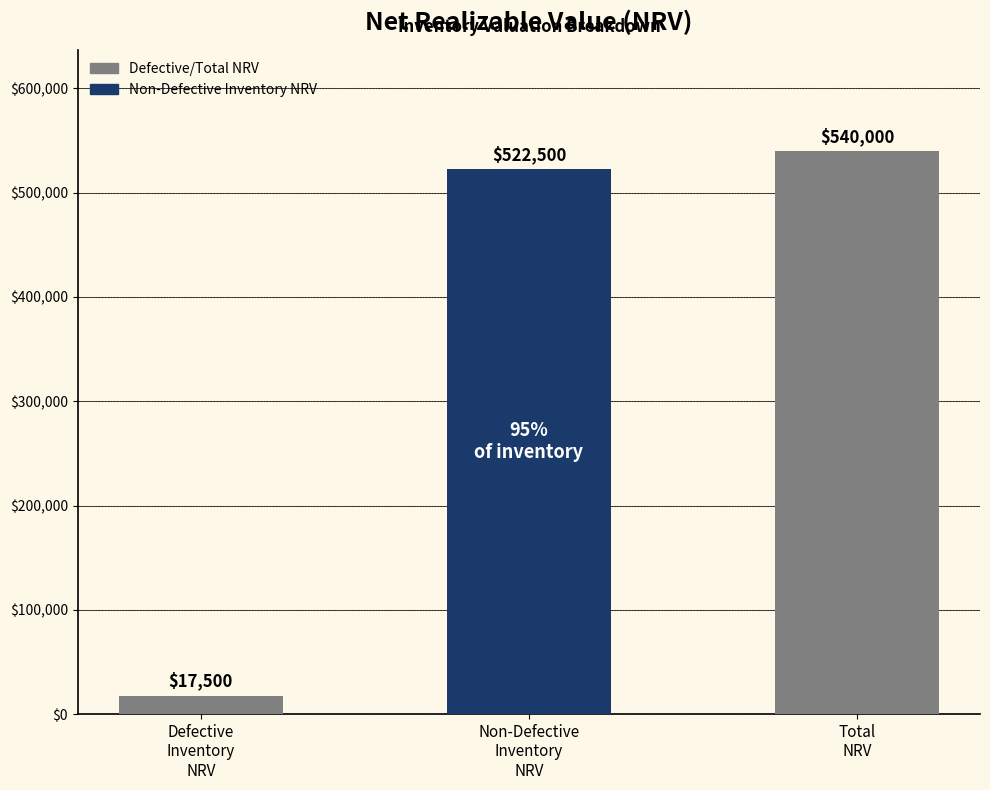

What is the average value?

360000